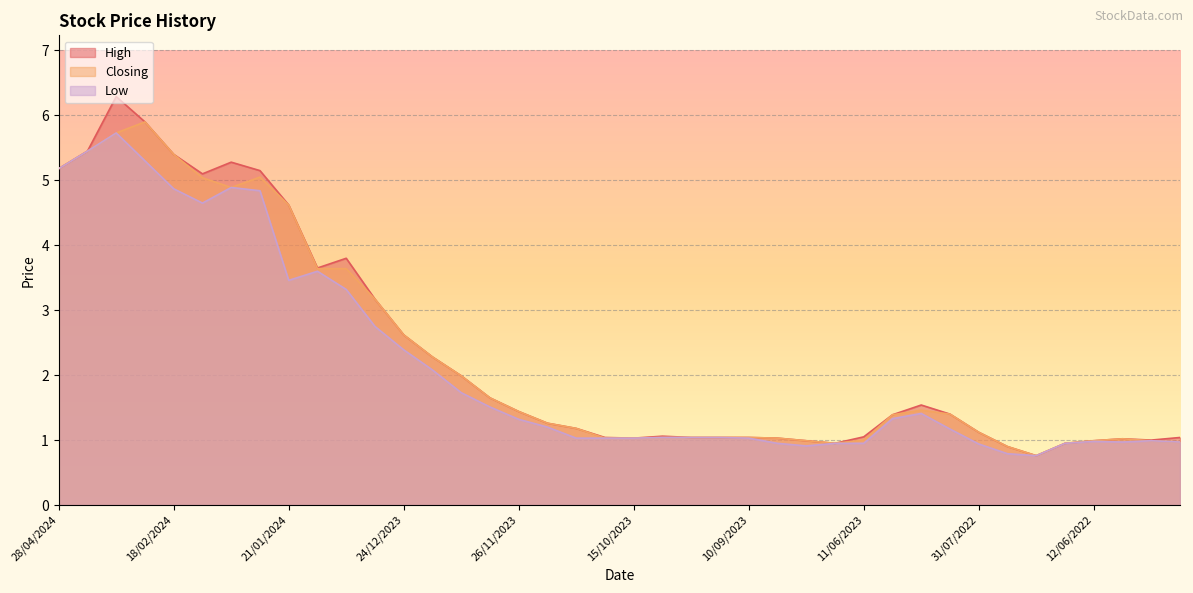

How many lines are shown in the chart?

3